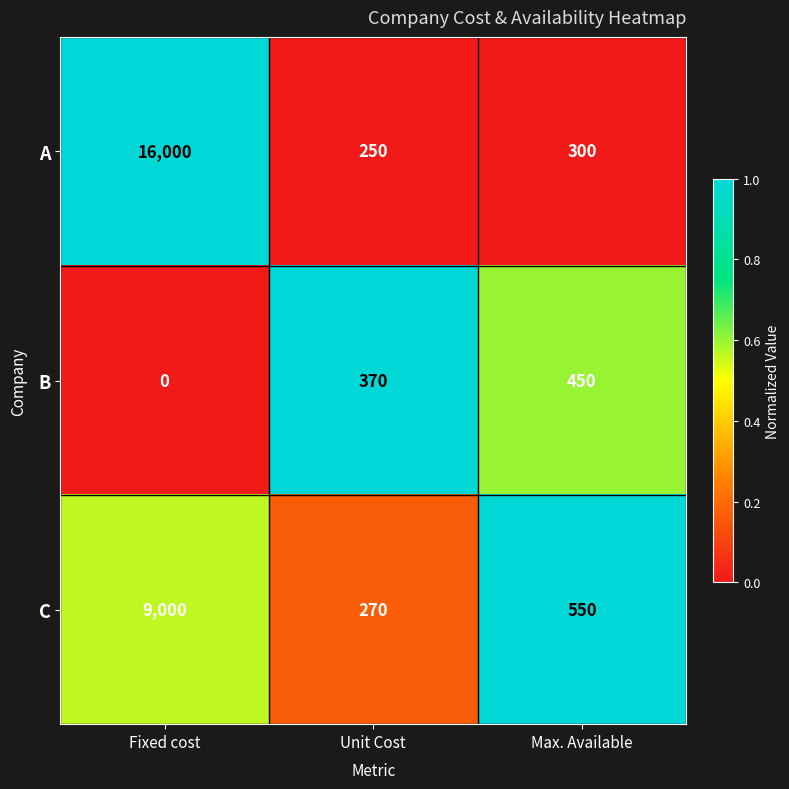

Rank the series by their maximum value, from lowest to highest.

B, C, A